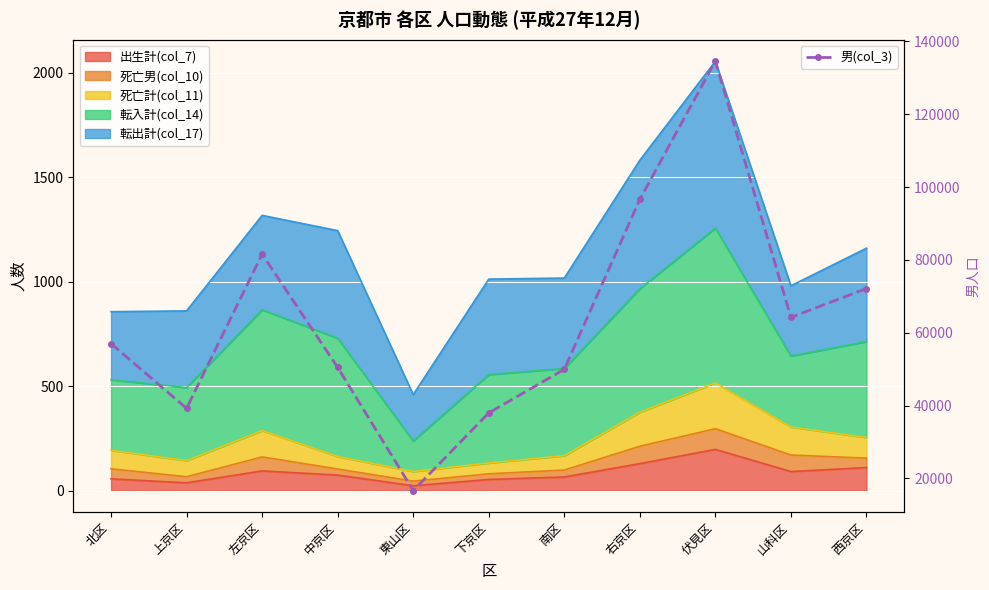

Rank the categories by value from highest to lowest.

伏見区, 右京区, 左京区, 西京区, 山科区, 北区, 中京区, 南区, 上京区, 下京区, 東山区